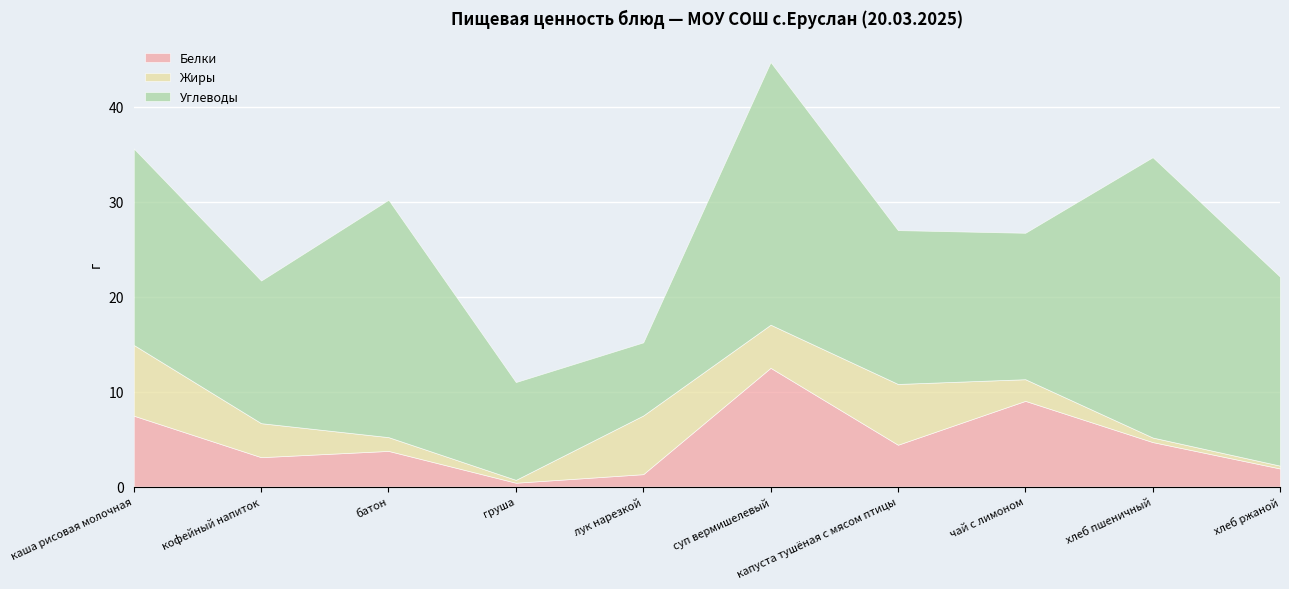

What is the sum of all Углеводы values?

187.4